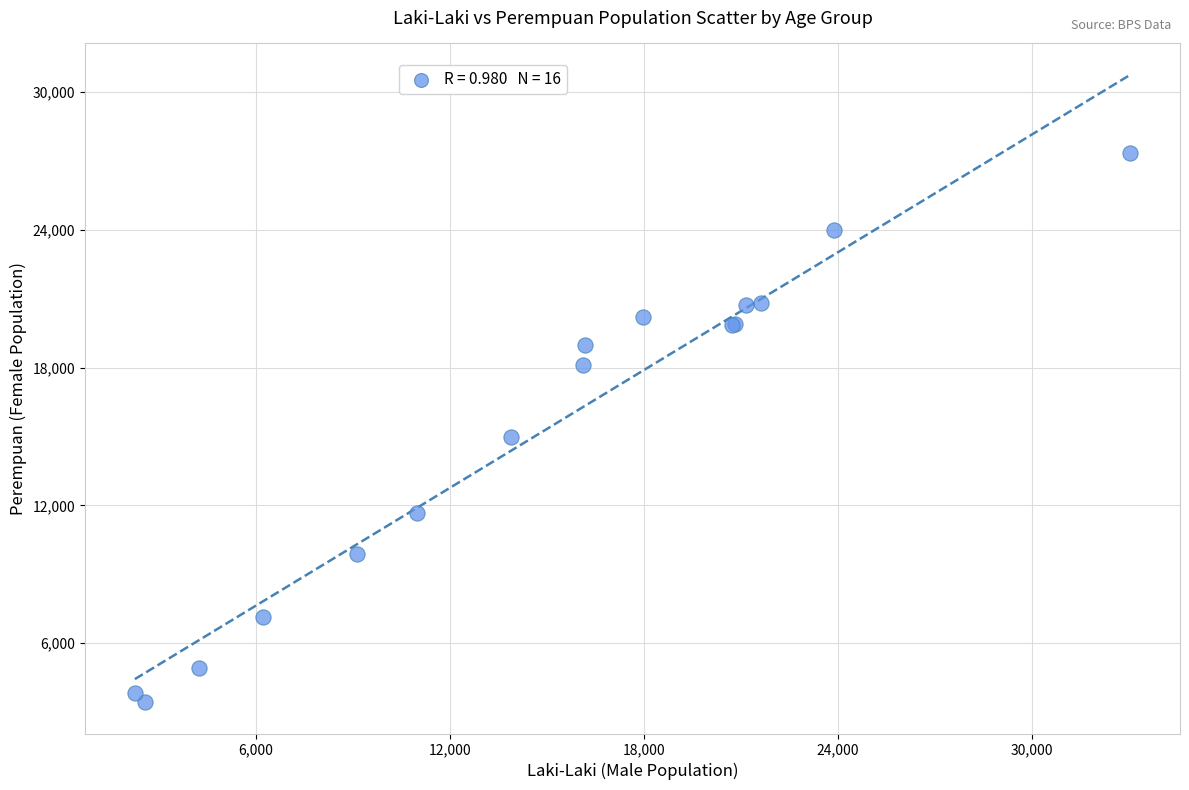

What Y value in the scatter plot is closest to 15392?

14997